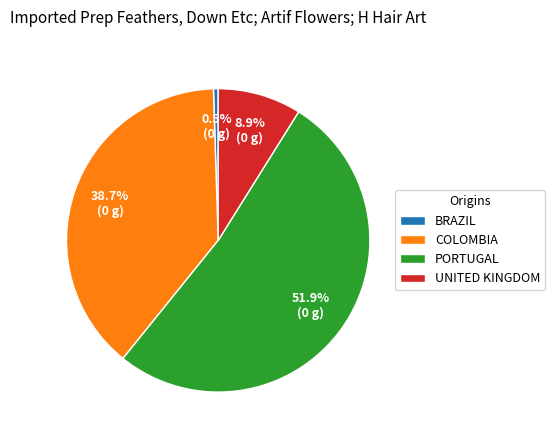

Which has a higher value, BRAZIL or COLOMBIA?

COLOMBIA